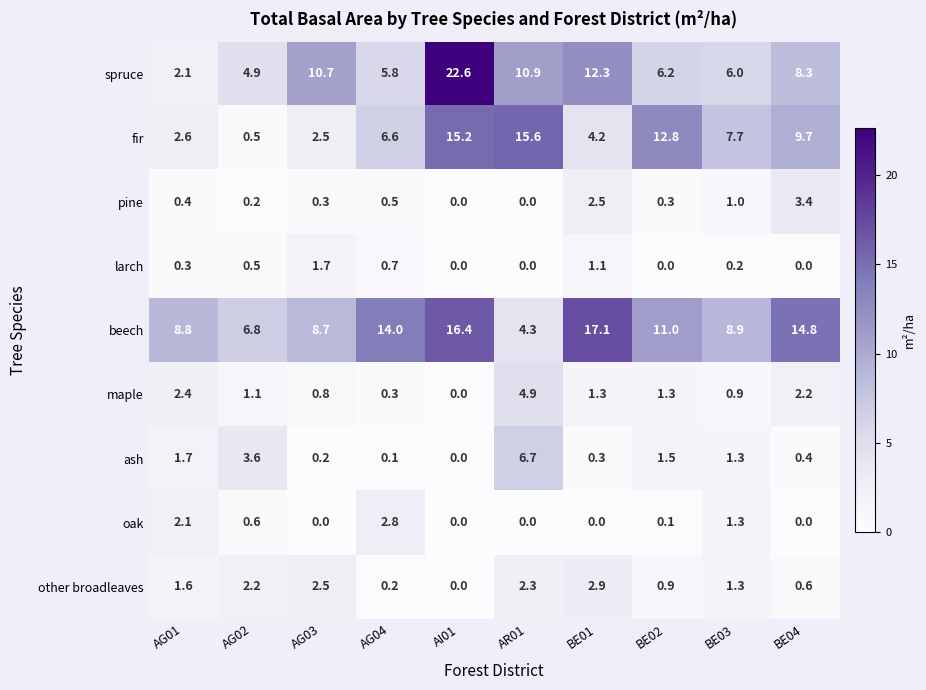

What is the average value of the larch series?

0.5